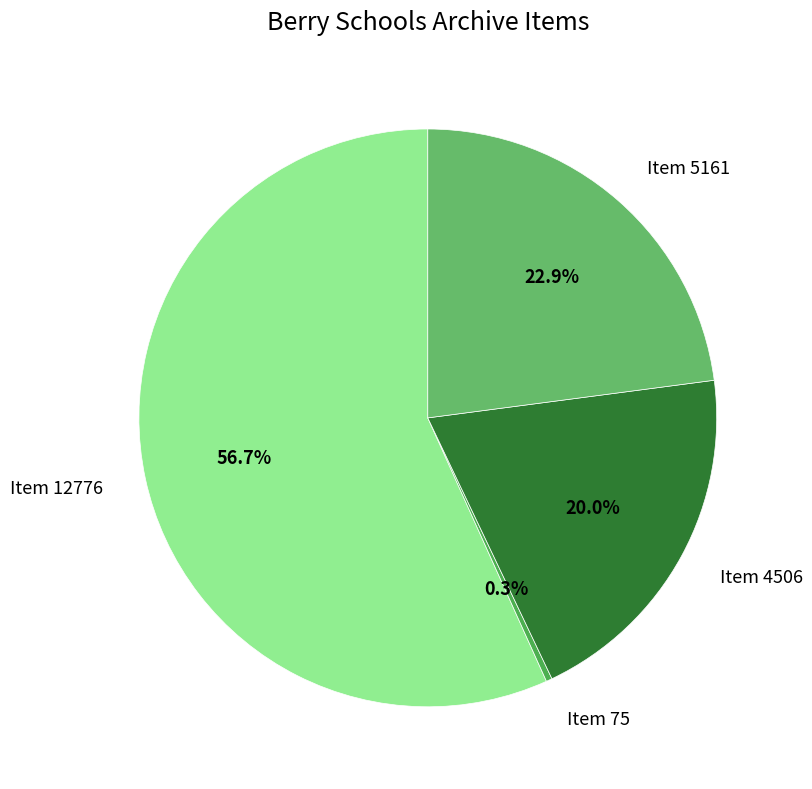

How many slices are in this pie chart?

4